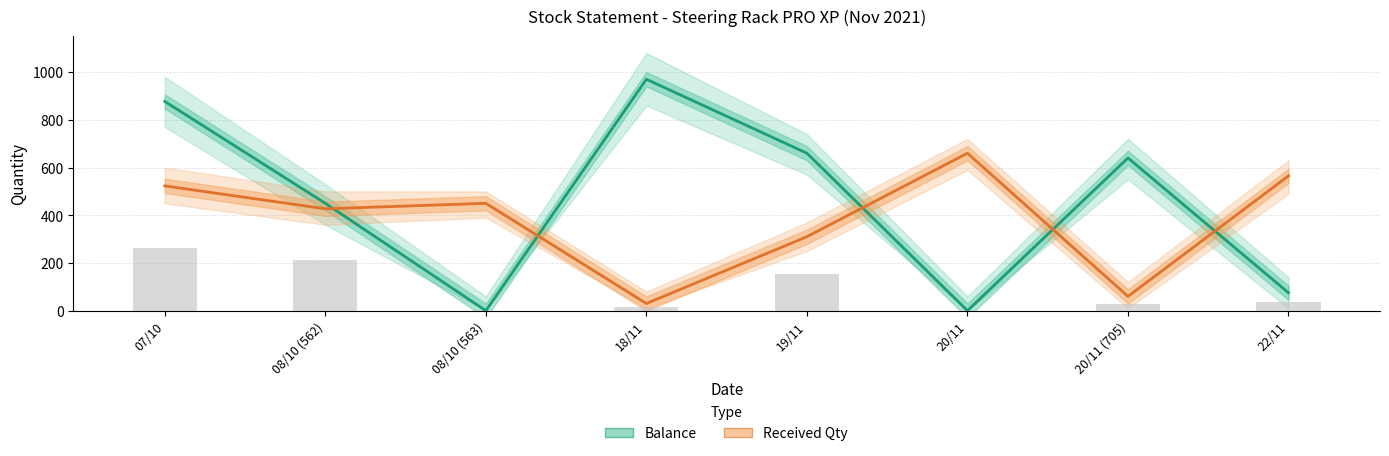

What is the value of the Balance bar at the 4th from the left?

970